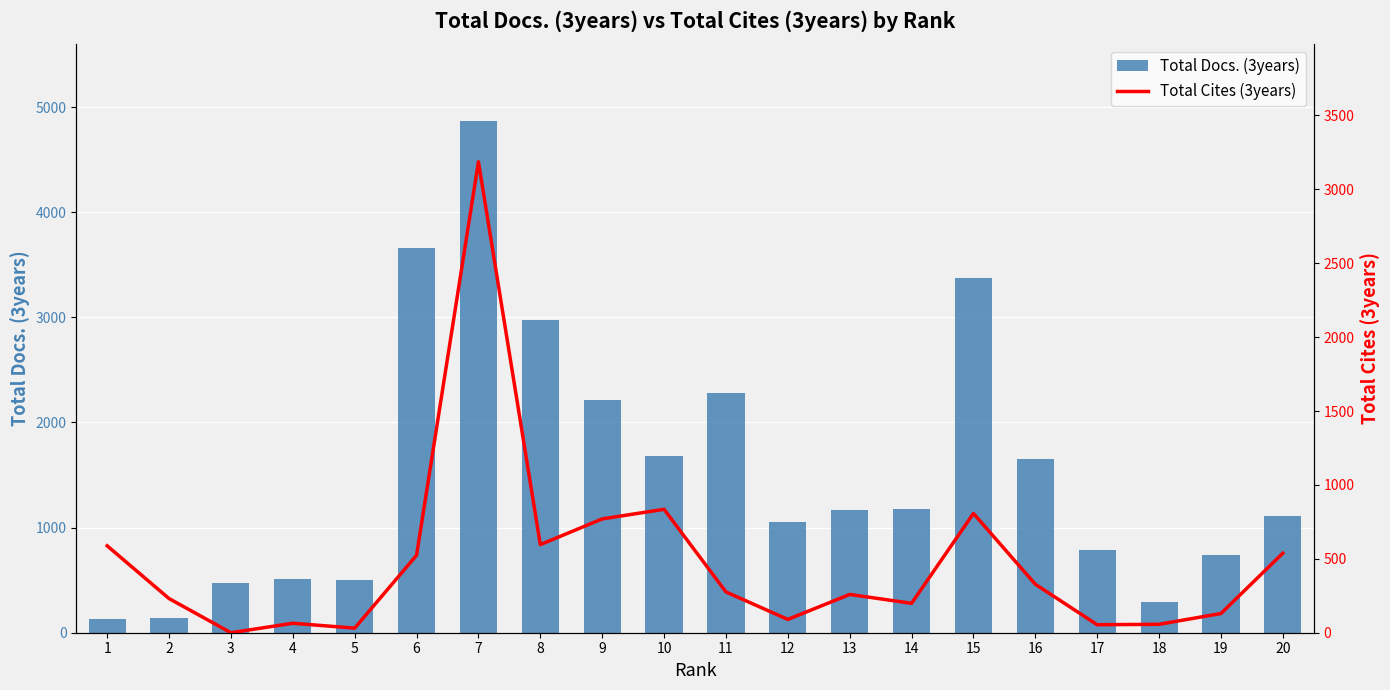

True or false: Total Cites (3years) has a value of 64 at 4.

True